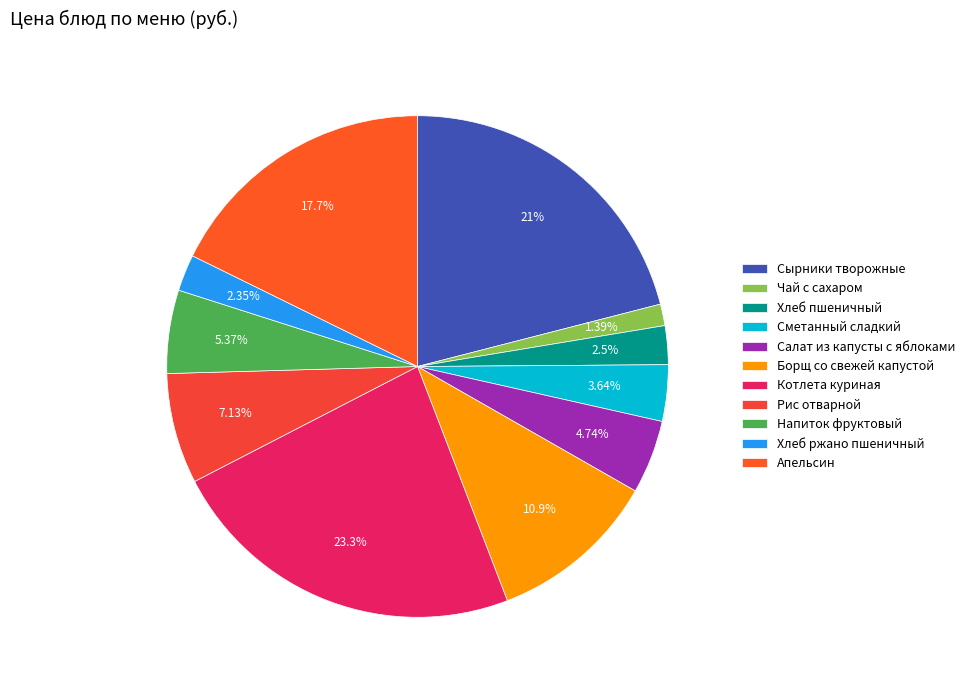

How many slices are in this pie chart?

11